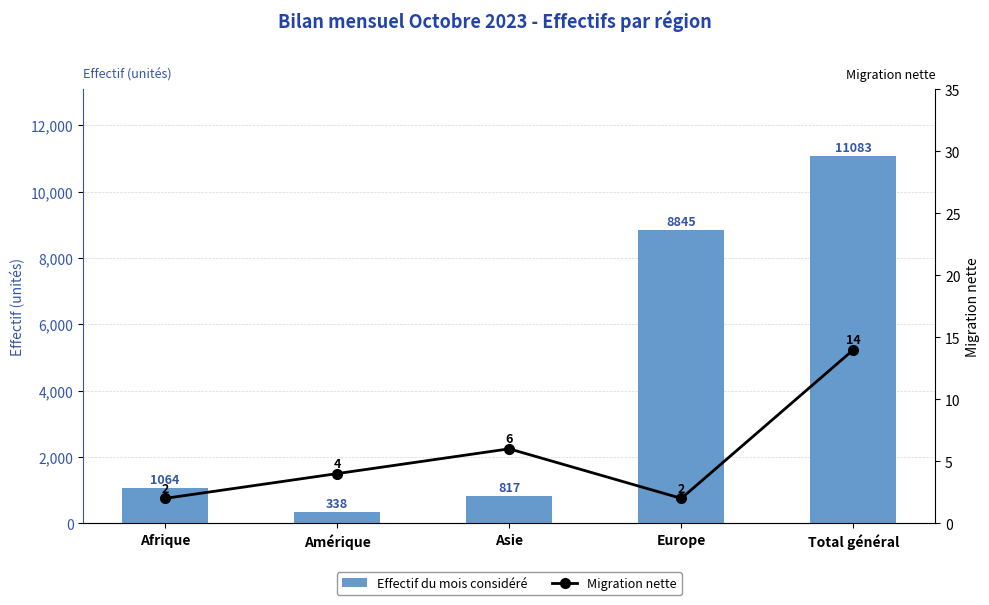

Where is Migration nette nearest to the value 8?

Asie